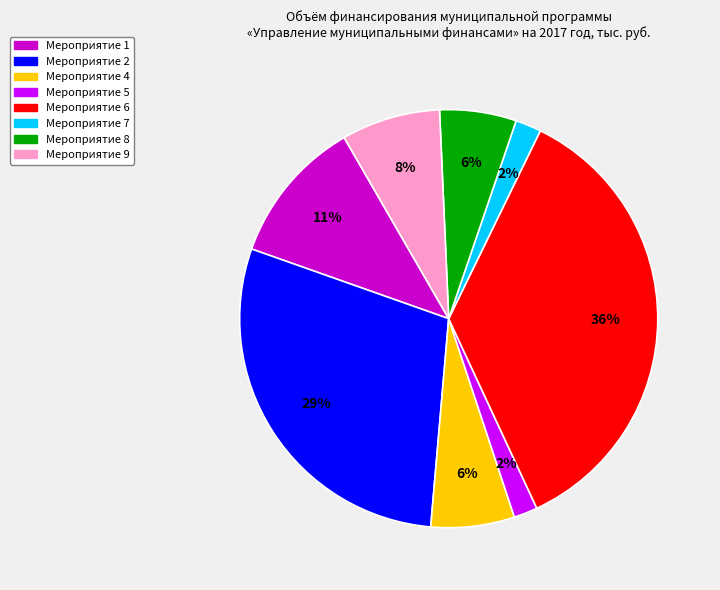

To the nearest percent, what is the combined percentage of Мероприятие 7 and Мероприятие 6?

38%